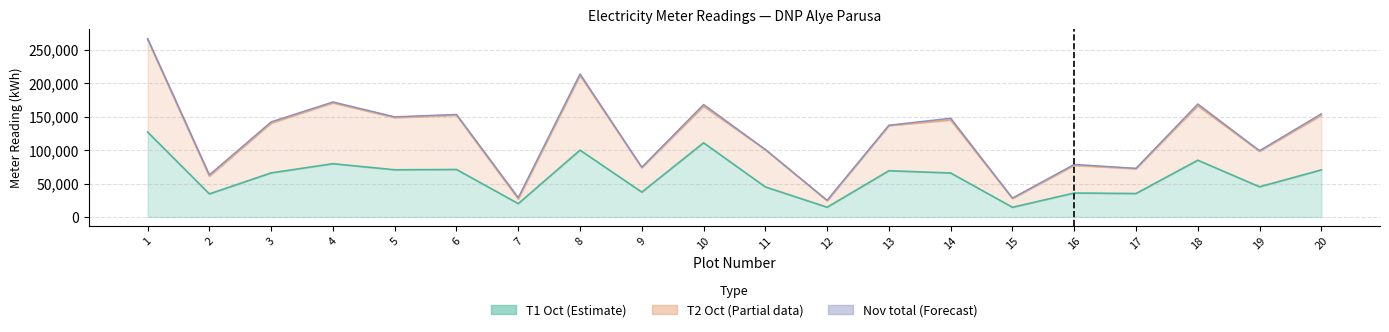

What is the spread (max minus min) of values at 17?

37731